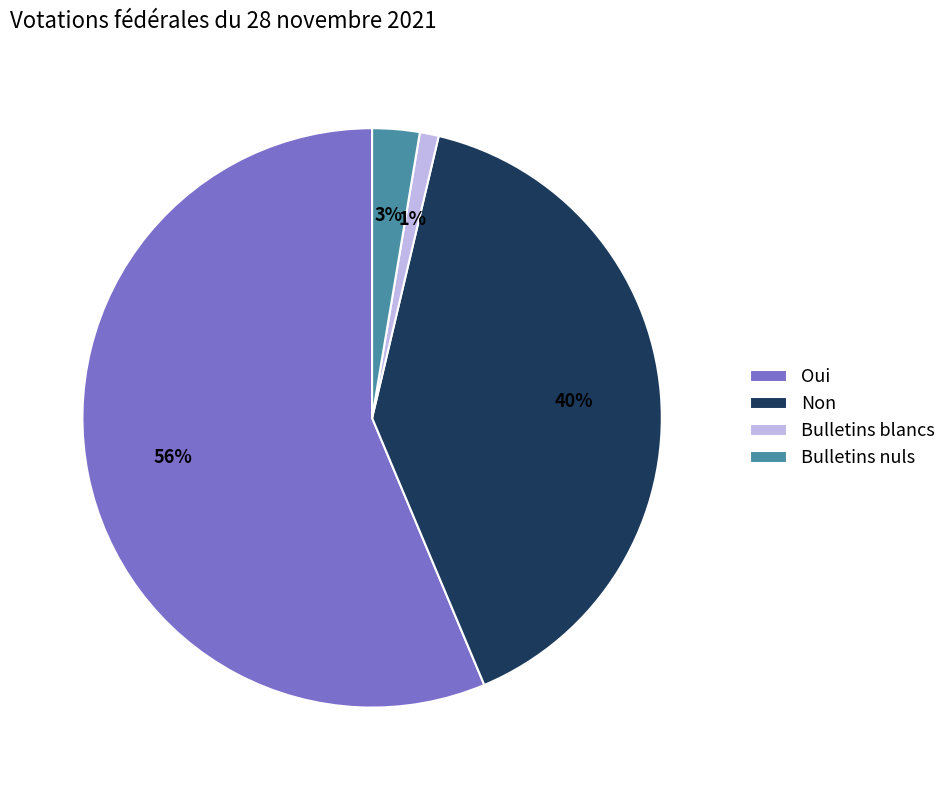

What percentage is the Bulletins blancs slice, to the nearest percent?

1%